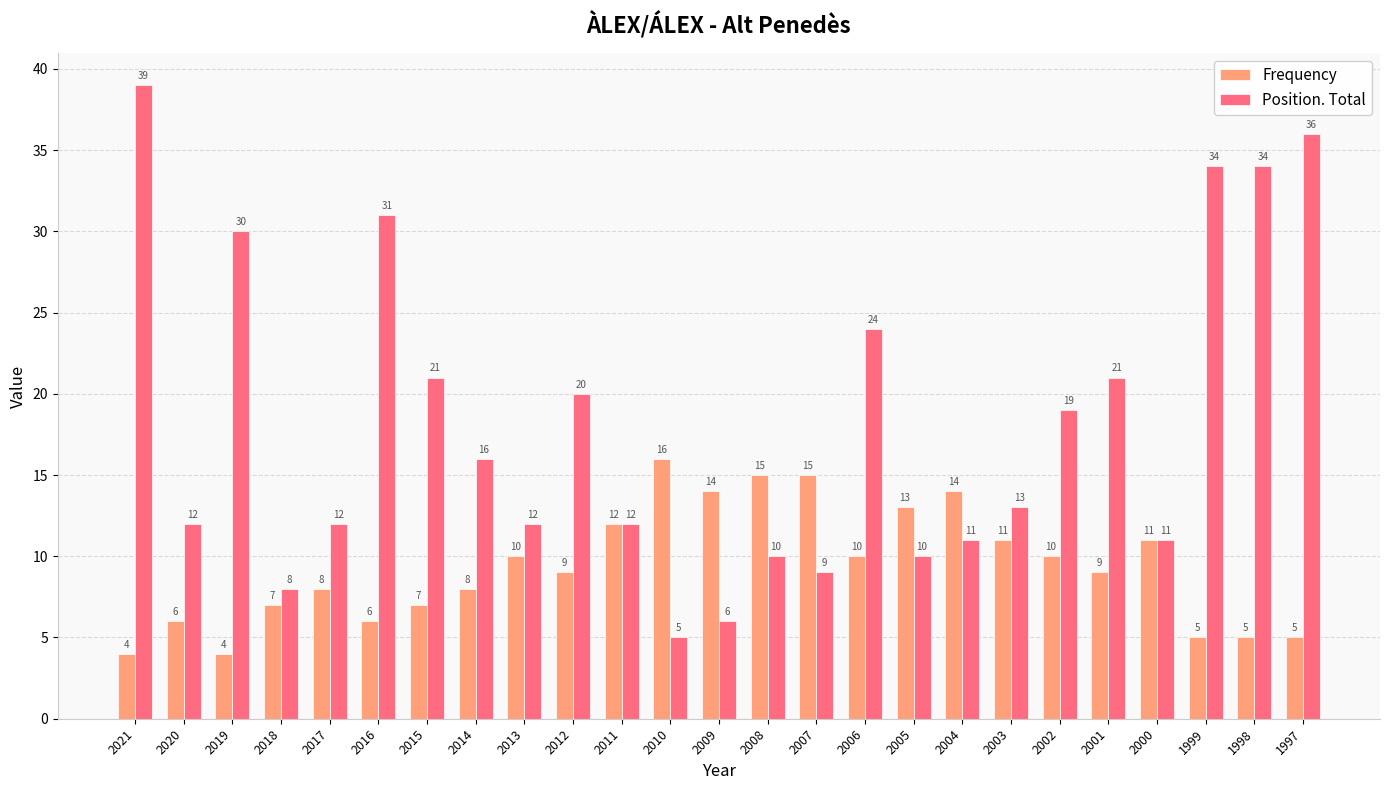

What is the lowest value of the Frequency series?

4